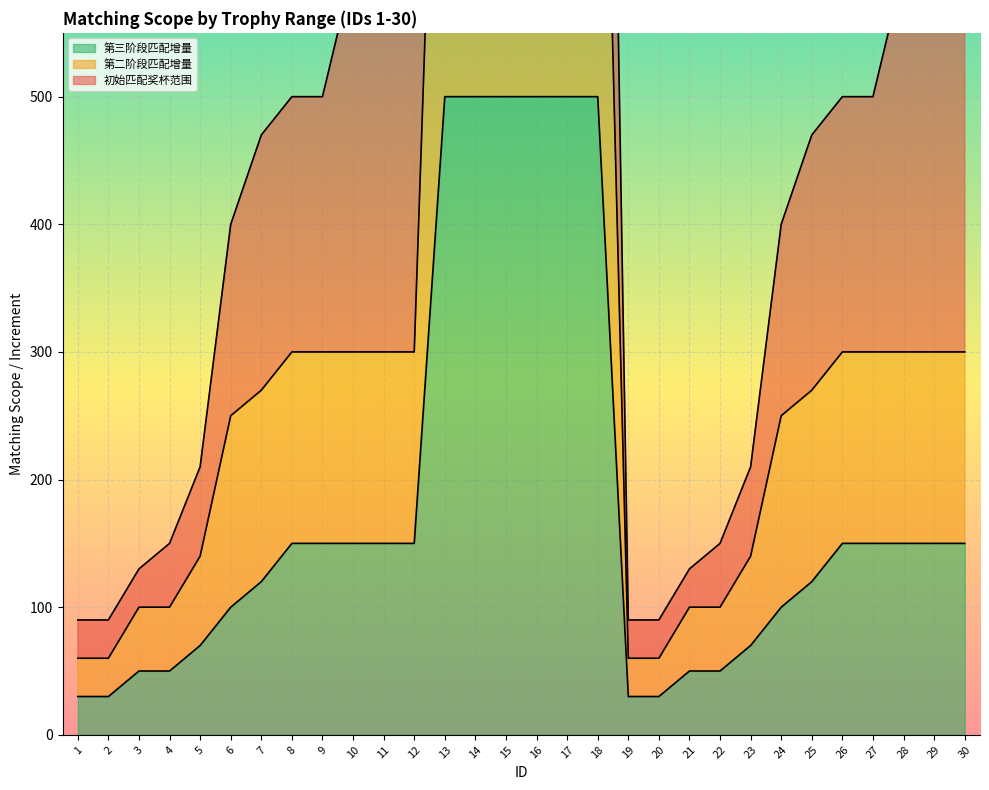

Is it true that 第二阶段匹配增量 equals 300 at 9?

True